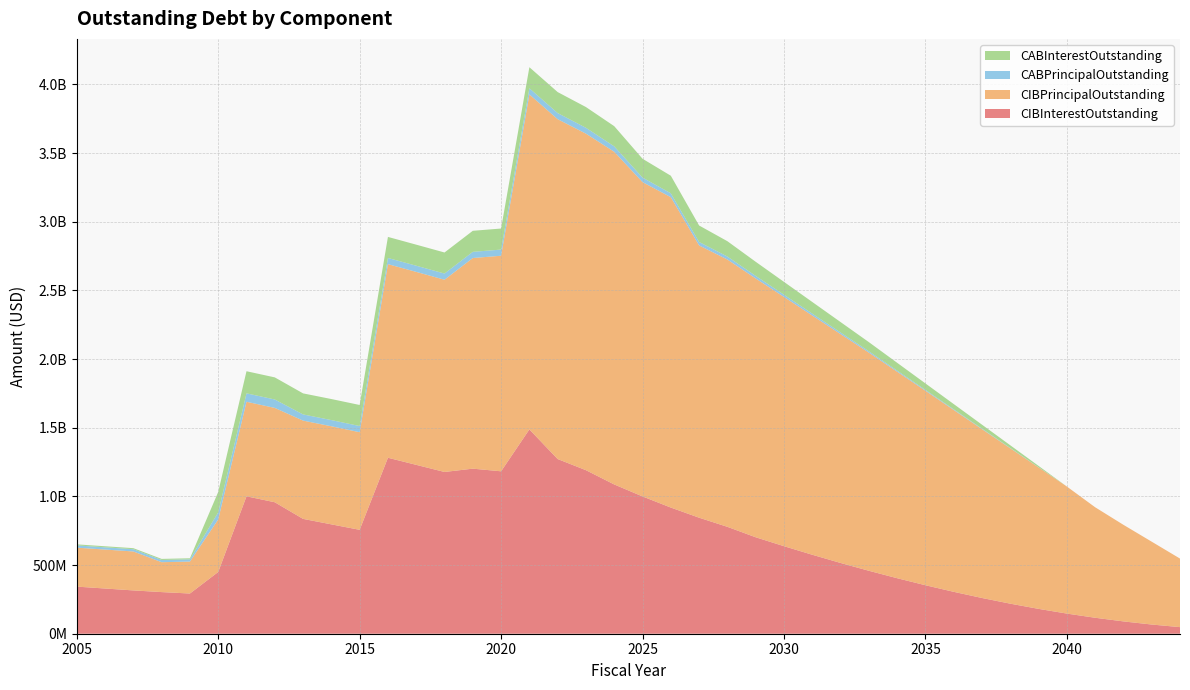

Reading left to right, list all the values displayed in this chart.

CIBInterestOutstanding: 2005=343049550.0	2006=329201450.0	2007=315353350.0	2008=303155250.0	2009=292696910.0	2010=449675994.0	2011=1000599301.3	2012=957245662.8	2013=836194993.8	2014=796325781.2	2015=756547543.8	2016=1281315489.7	2017=1229603951.3	2018=1177781326.3	2019=1201887243.3	2020=1182668469.9	2021=1487691912.6	2022=1271965647.9	2023=1190683648.7	2024=1086841412.2	2025=999713994.4	2026=918666661.2	2027=844823923.7	2028=778392456.4	2029=702349106.8	2030=637454535.7	2031=575074120.5	2032=515348155.7	2033=458419273.6	2034=404294144.9	2035=353138336.6	2036=305070487.8	2037=260255358.7	2038=218846857.4	2039=180978638.5	2040=146683081.5	2041=116264983.3	2042=89740852.0	2043=66947537.8	2044=48024647.7
CIBPrincipalOutstanding: 2005=283635000.0	2006=283635000.0	2007=283635000.0	2008=217635000.0	2009=232635000.0	2010=382515000.0	2011=688445000.0	2012=686950000.0	2013=715580000.0	2014=714230000.0	2015=710755000.0	2016=1409714256.0	2017=1405019256.0	2018=1399834256.0	2019=1533667589.1	2020=1569472589.1	2021=2438998682.0	2022=2474558682.0	2023=2450468682.0	2024=2422353682.0	2025=2288656097.0	2026=2259959504.0	2027=1982479444.0	2028=1946240605.0	2029=1884337366.0	2030=1814873692.0	2031=1741834238.0	2032=1666457062.0	2033=1588576021.0	2034=1503761512.0	2035=1416239987.0	2036=1324336720.0	2037=1229438032.0	2038=1131458791.0	2039=1029984063.0	2040=925168275.0	2041=804626882.0	2042=703188864.0	2043=603228381.0	2044=499143933.0
CABPrincipalOutstanding: 2005=16332610.7	2006=16332610.7	2007=16332610.7	2008=16332610.7	2009=16332610.7	2010=51332321.1	2011=61332265.4	2012=61332265.4	2013=44999654.7	2014=44999654.7	2015=44999654.7	2016=44999654.7	2017=44999654.7	2018=44999654.7	2019=44999654.7	2020=44999654.7	2021=44999654.7	2022=44519205.9	2023=42650848.9	2024=39304373.4	2025=32962631.1	2026=28325678.9	2027=25061357.2	2028=21889979.2	2029=18957092.9	2030=16254426.0	2031=13999872.4	2032=11895988.5	2033=9915722.5	2034=8055166.0	2035=6309413.5	2036=4890788.3	2037=3553280.2	2038=2294285.4	2039=1110879.0	2040=0.0	2041=0.0	2042=0.0	2043=0.0	2044=0.0
CABInterestOutstanding: 2005=7677389.3	2006=7677389.3	2007=7677389.3	2008=7677389.3	2009=7677389.3	2010=148797678.8	2011=160927734.6	2012=160927734.6	2013=153250345.3	2014=153250345.3	2015=153250345.3	2016=153250345.3	2017=153250345.3	2018=153250345.3	2019=153250345.3	2020=153250345.3	2021=153250345.3	2022=152845794.1	2023=150984151.1	2024=147105626.6	2025=136992368.9	2026=127874321.2	2027=120068642.8	2028=111515020.8	2029=102607907.2	2030=93355574.0	2031=84730127.6	2032=75744011.5	2033=66434277.5	2034=56819834.0	2035=46915586.5	2036=38089211.6	2037=28971719.8	2038=19575714.6	2039=9914121.0	2040=0.0	2041=0.0	2042=0.0	2043=0.0	2044=0.0